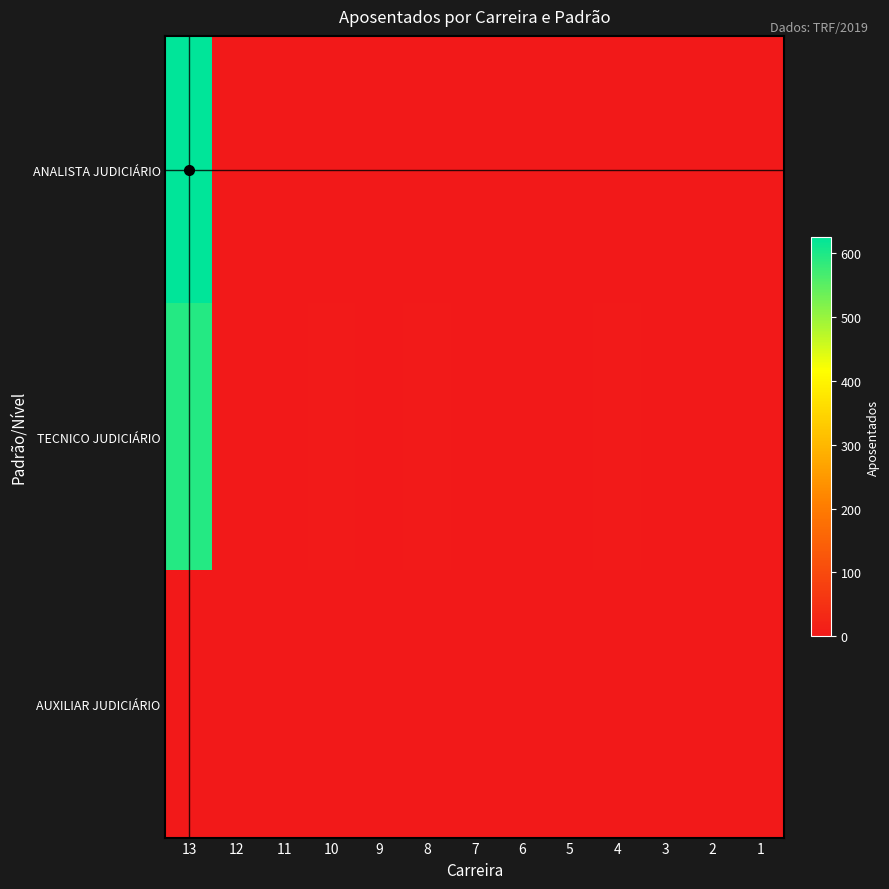

At 3, list the series in order from smallest to largest.

ANALISTA JUDICIÁRIO, TECNICO JUDICIÁRIO, AUXILIAR JUDICIÁRIO